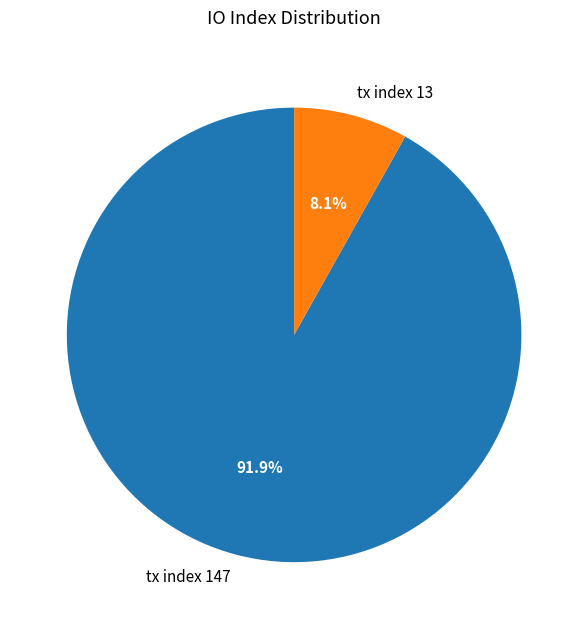

To the nearest percent, what is the combined percentage of tx index 147 and tx index 13?

100%